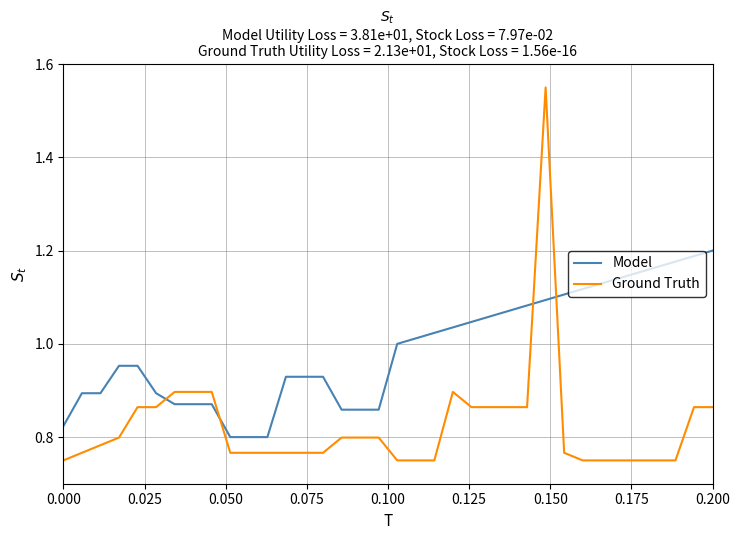

How many Ground Truth values are between 0 and 1?

35